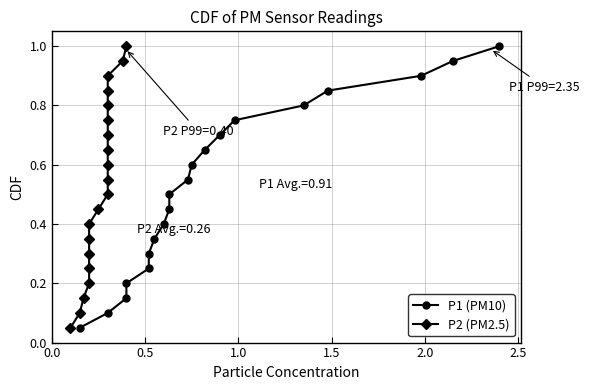

Rank the series by their maximum value, from lowest to highest.

P1 (PM10), P2 (PM2.5)